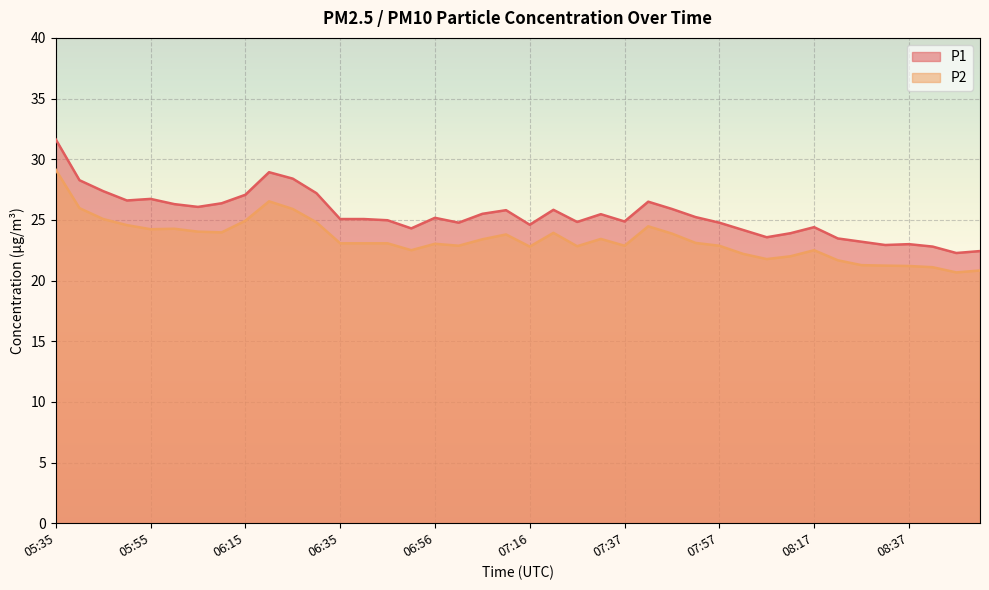

What position from the left is 08:42?

38